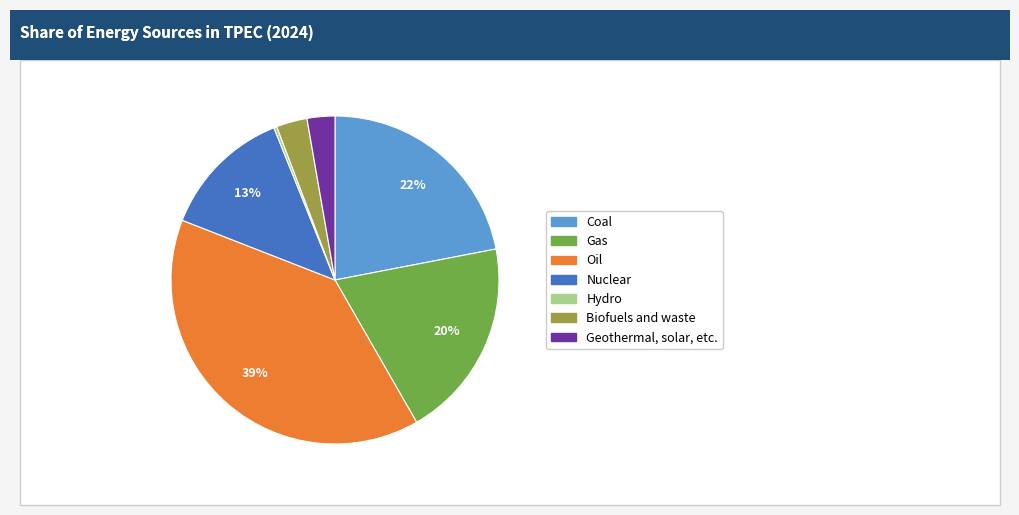

Which has a higher value, Hydro or Oil?

Oil